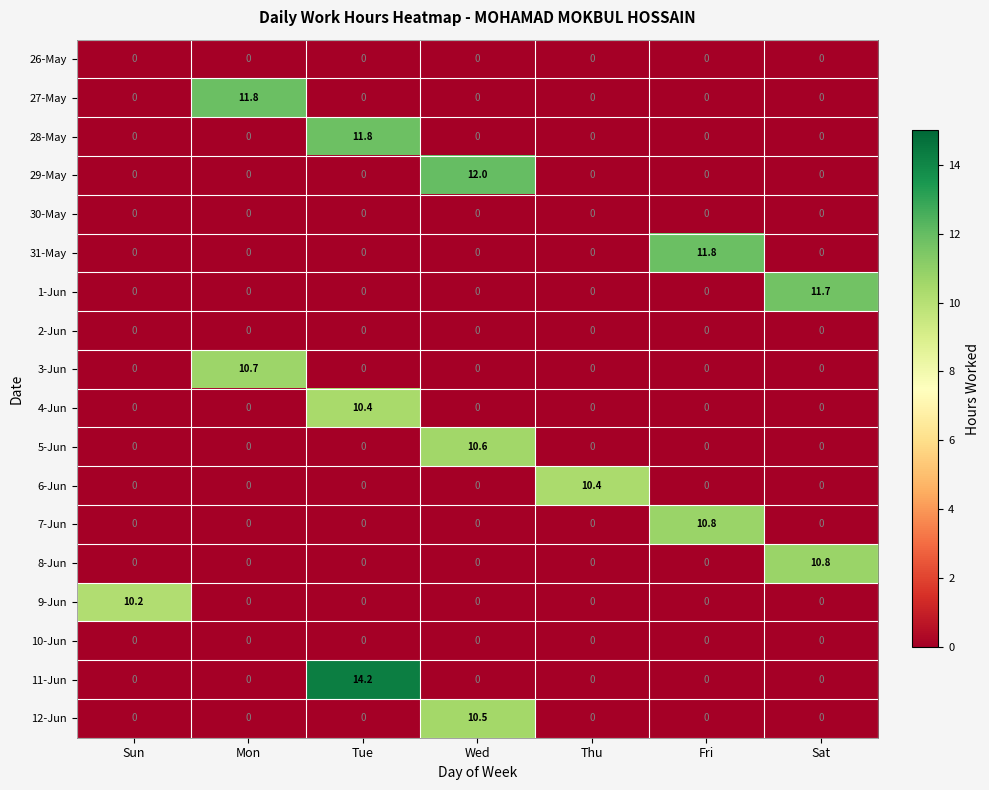

What is the difference between the maximum and minimum values in the 29-May series?

12.0